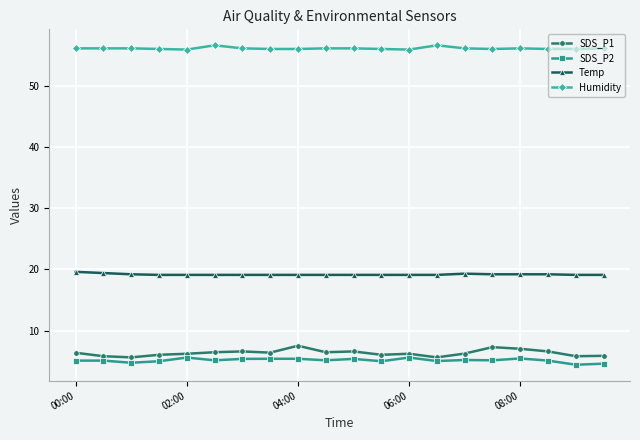

True or false: SDS_P1 and Humidity cross at least once.

False